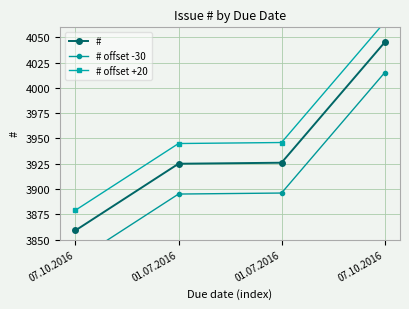

True or false: # offset -30 and # offset +20 intersect in this chart.

False